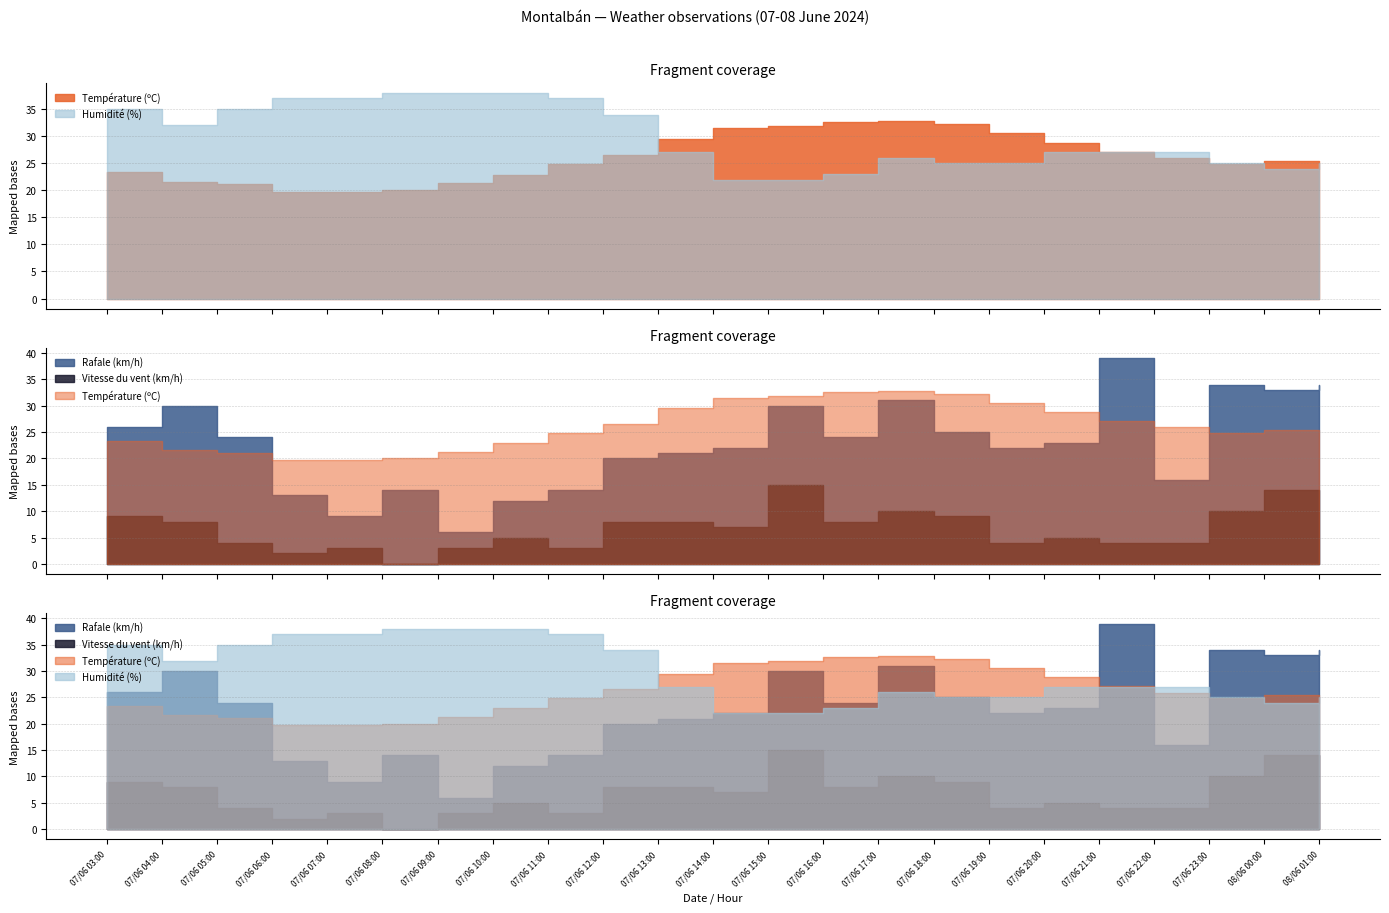

Rank the series at 07/06 03:00 from lowest to highest value.

Vitesse du vent (km/h), Température (ºC), Rafale (km/h), Humidité (%)